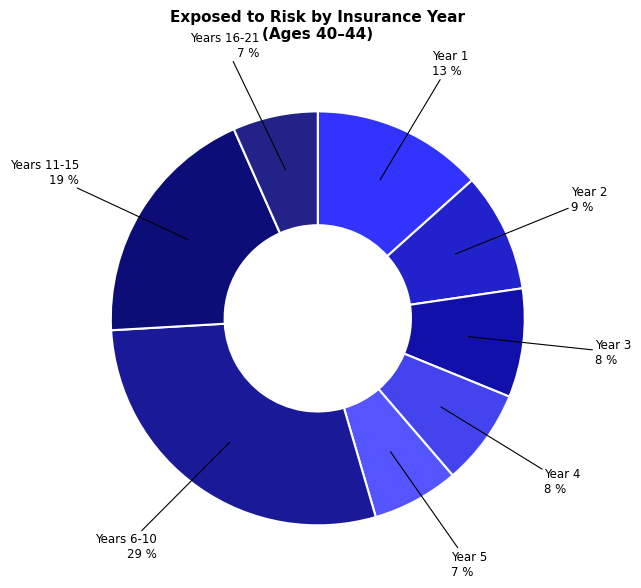

How many segments does this pie chart have?

8